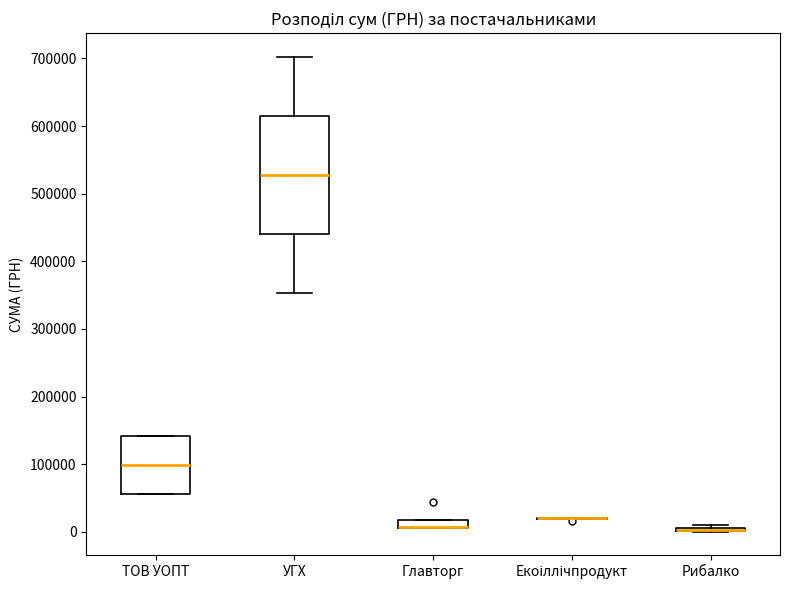

Where does the median line of the box for ТОВ УОПТ sit on the y-axis? The values are not printed on the chart, so give them approximately, as read against the axis.

100000